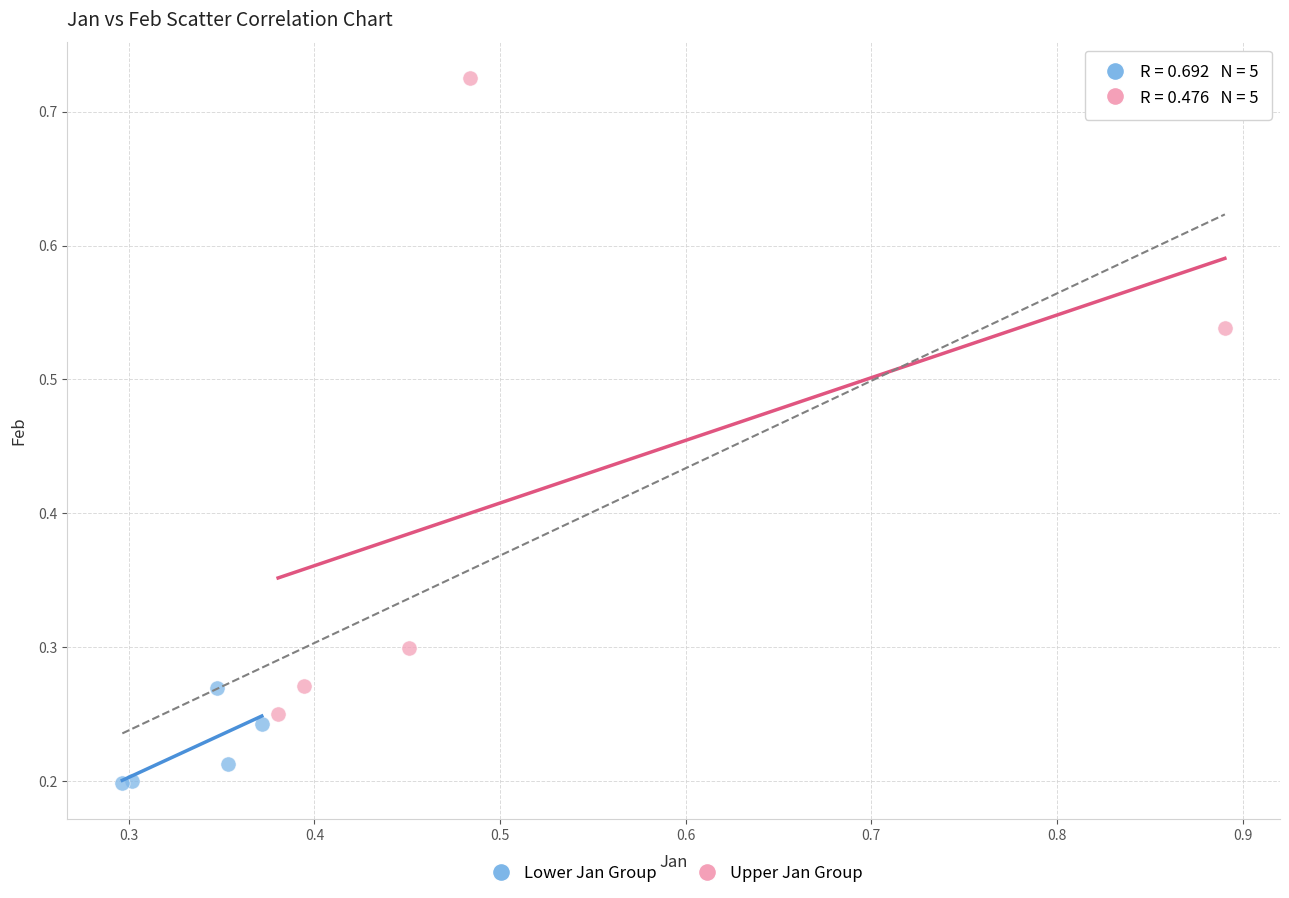

Which series contains the highest Y value?

Upper Jan Group